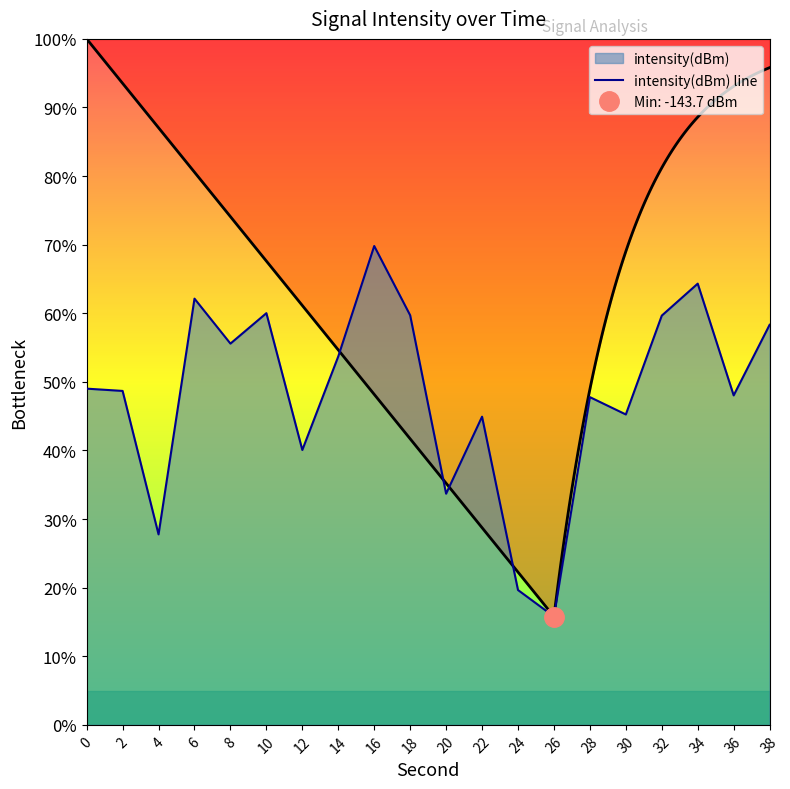

What is the average value?

-130.7